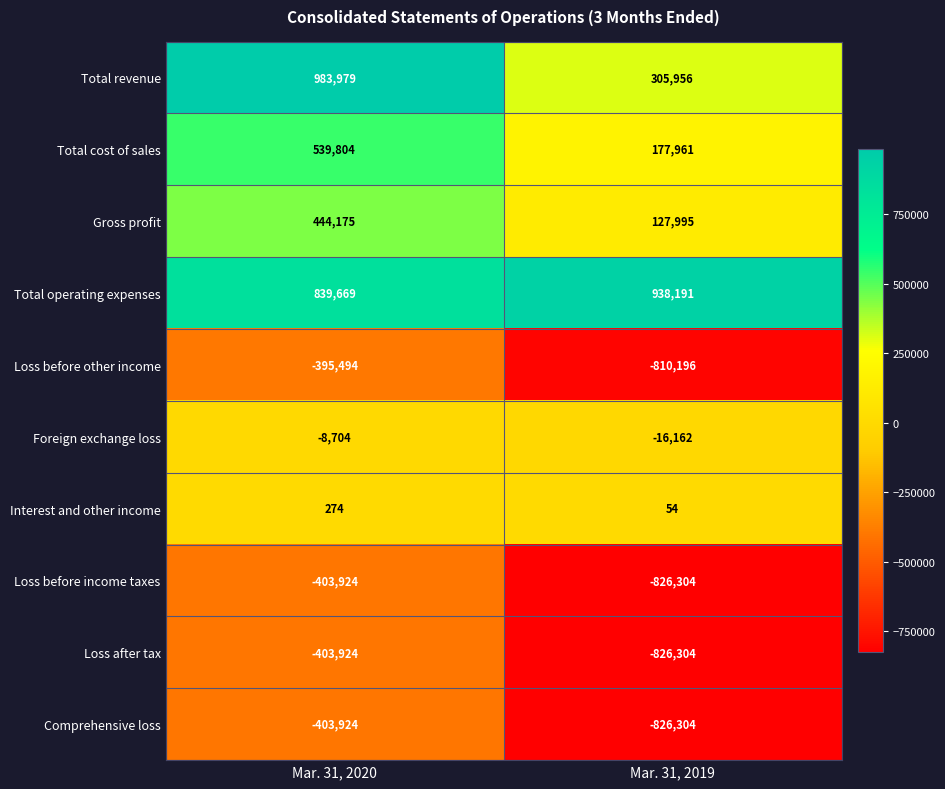

What is the difference between the highest and lowest values at Mar. 31, 2019?

1764495